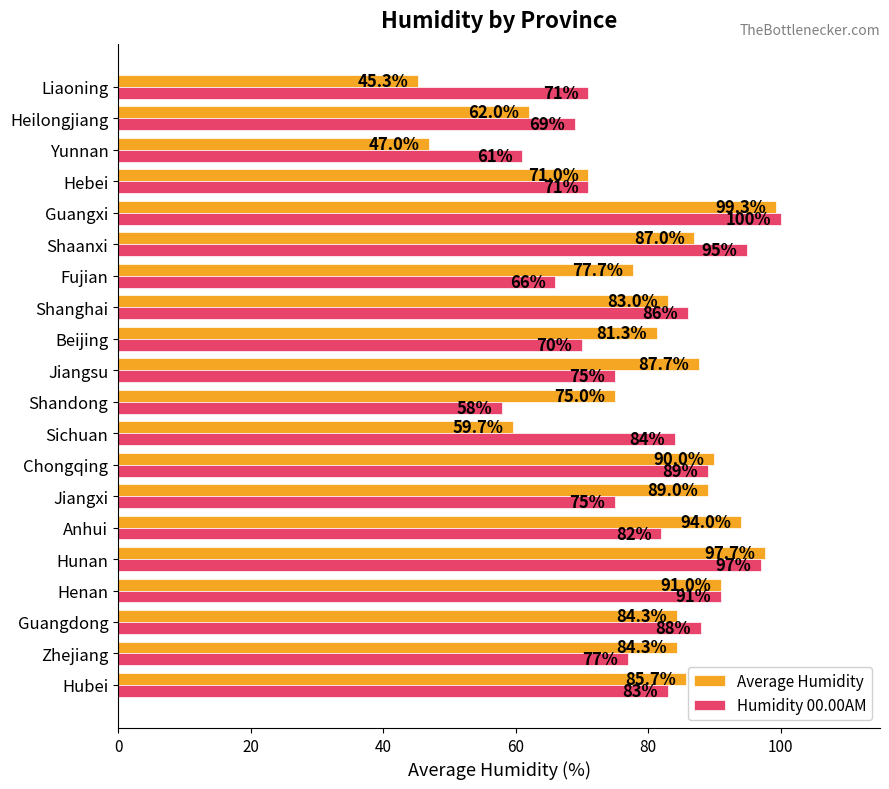

Which series has the largest range (max minus min)?

Average Humidity